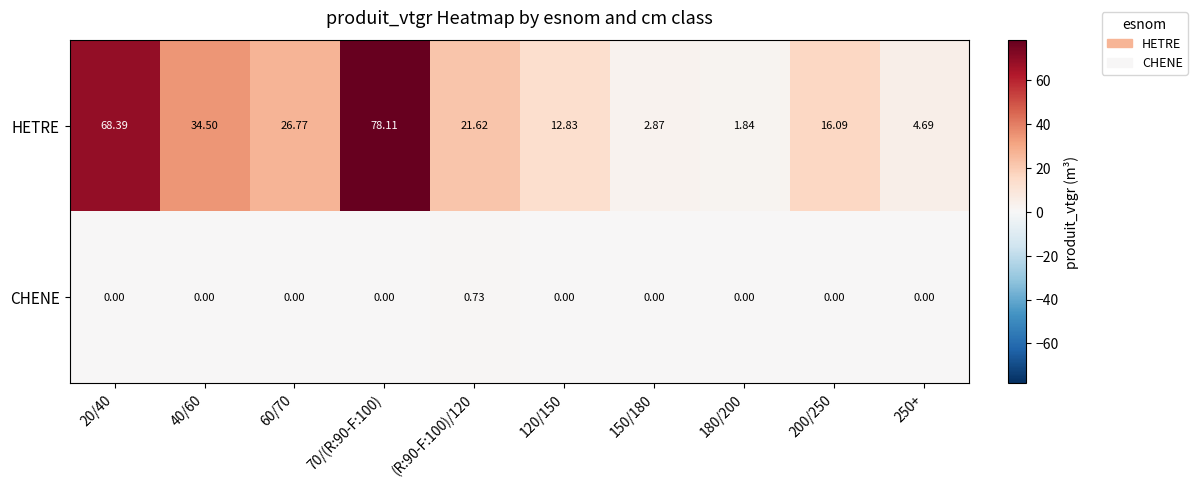

Which series has the largest total across all categories?

HETRE